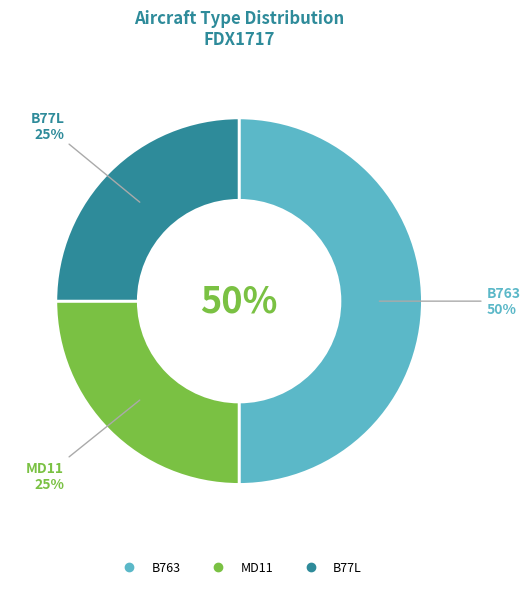

How many slices are in this pie chart?

3